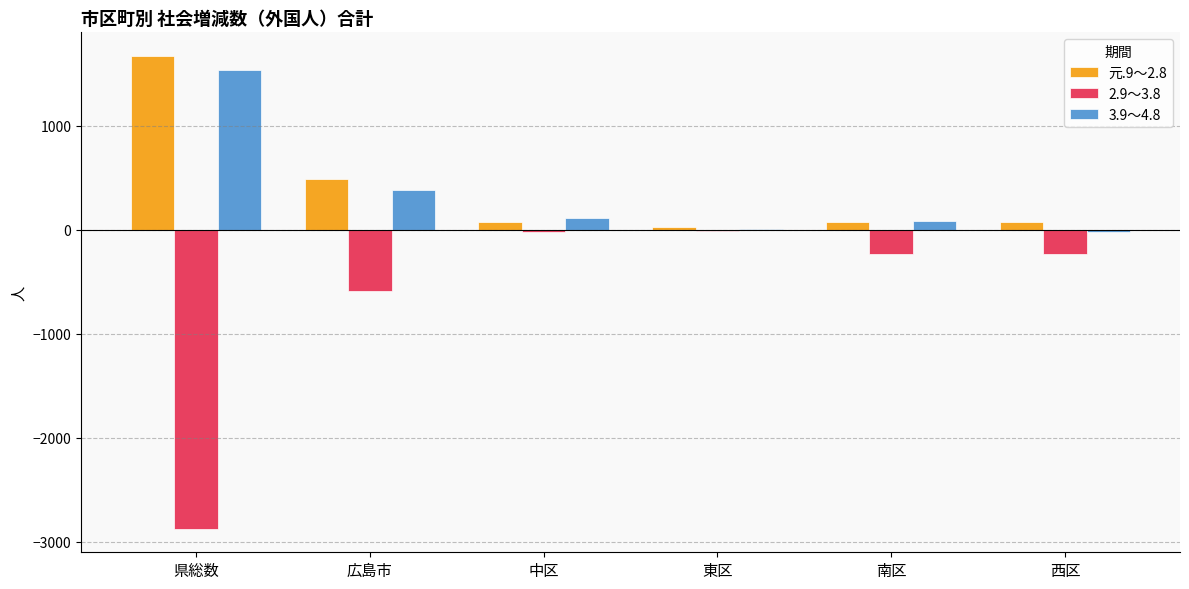

Which category has the highest value in the 元.9～2.8 series?

県総数